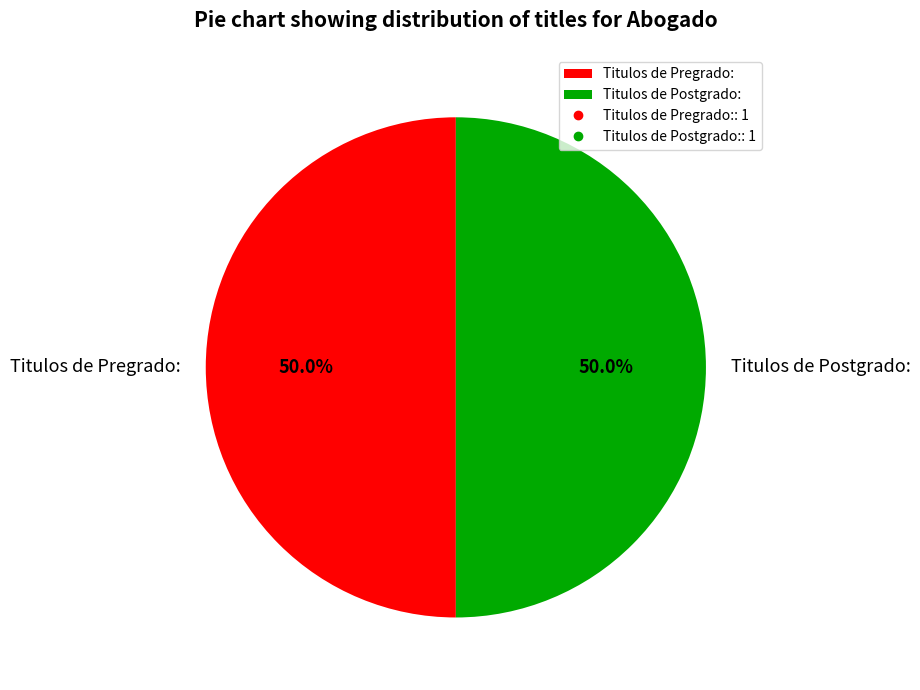

Approximately how many times larger is the value at Titulos de Pregrado: compared to Titulos de Postgrado:?

1.0